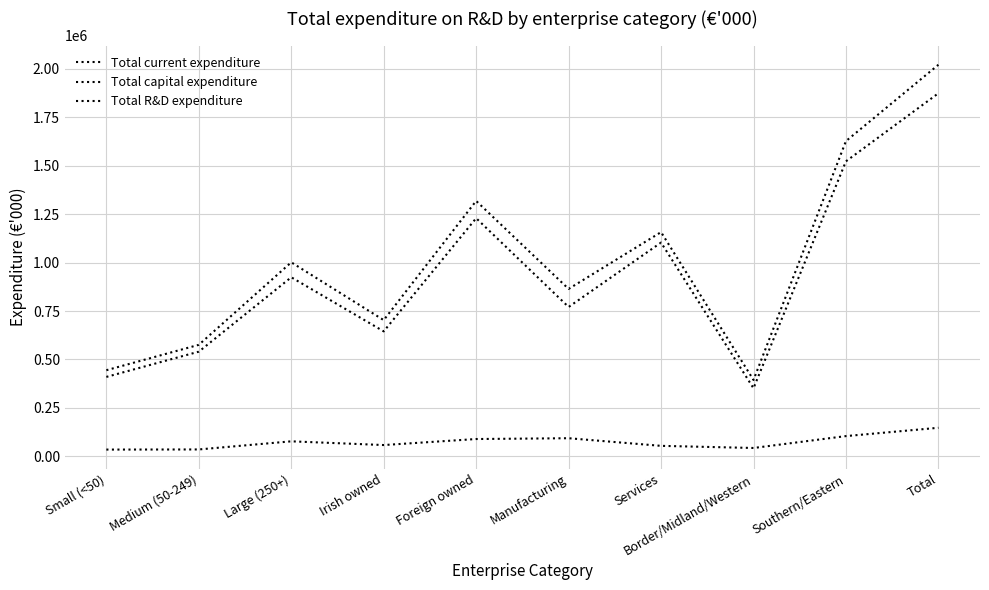

What is the label of the 3rd point from the left?

Large (250+)